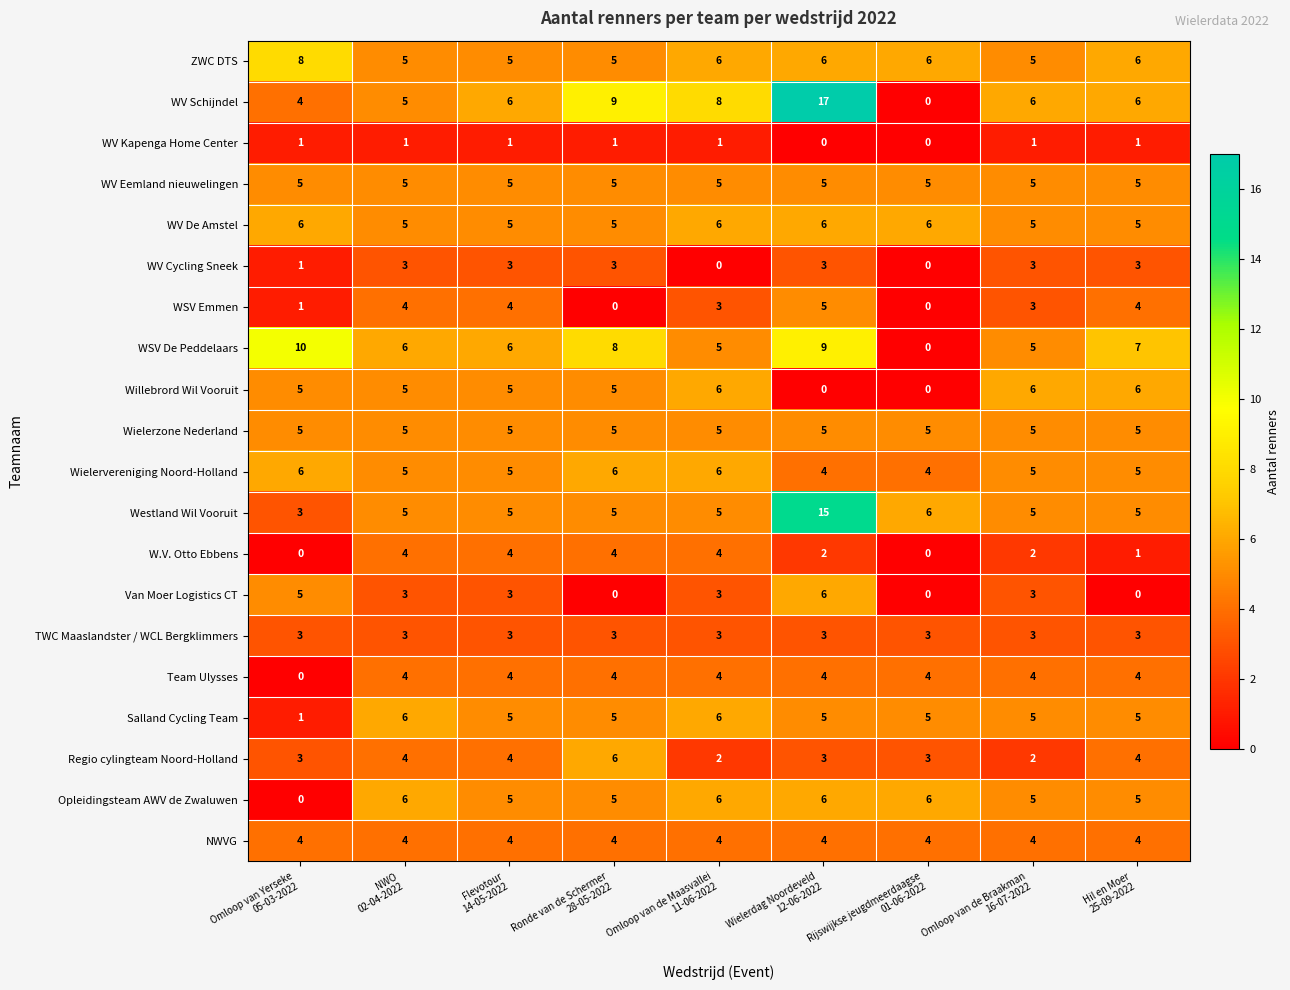

Which series has the largest total across all categories?

WV Schijndel